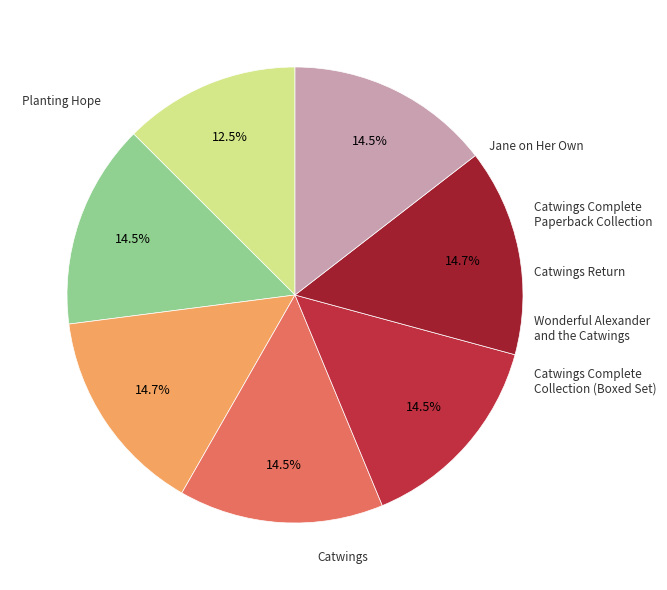

Count the number of slices in the pie.

7